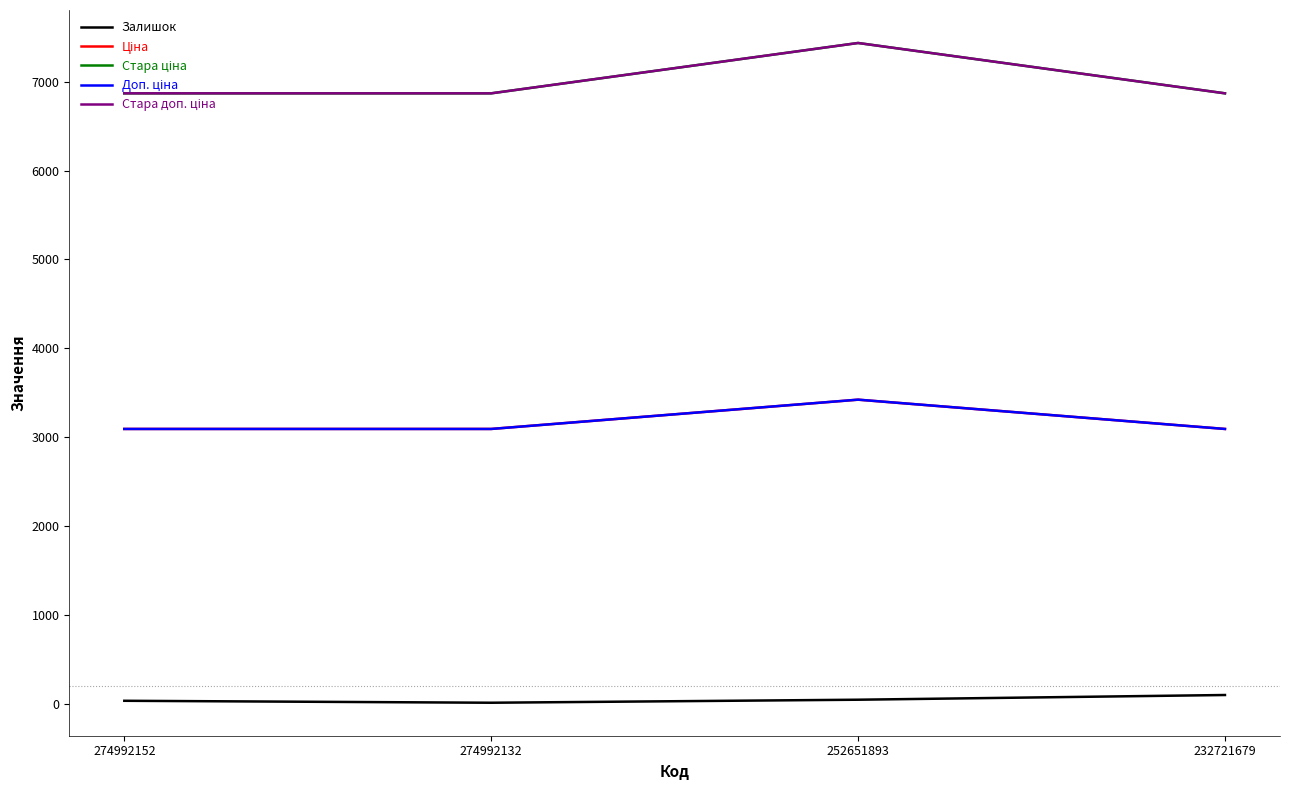

True or false: Доп. ціна has a value of 1414.8 at 274992152.

False